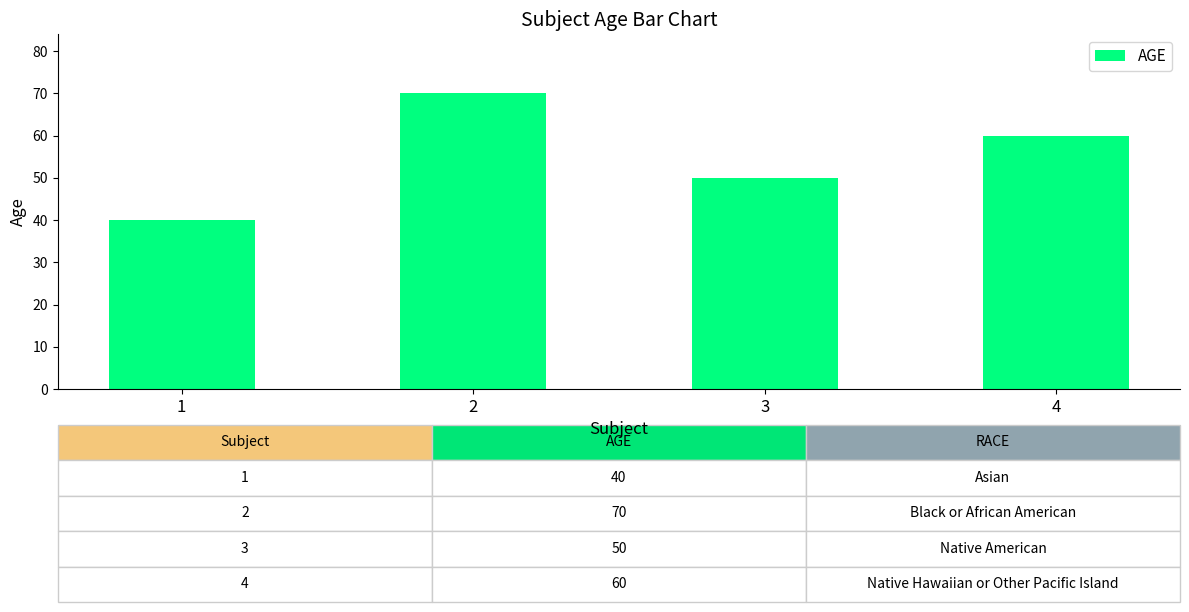

What is the average value?

55